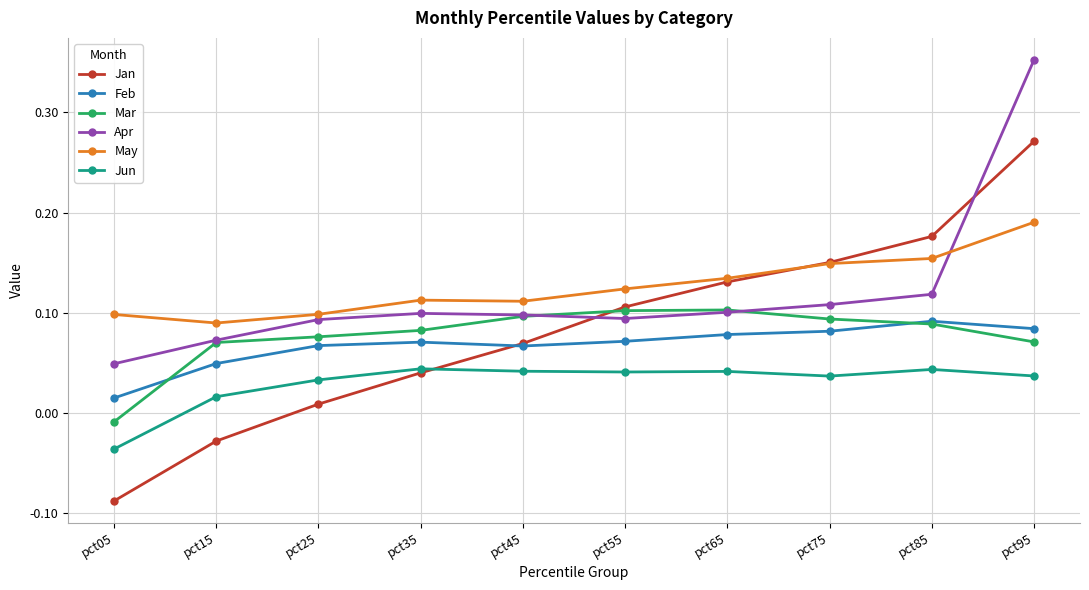

At which category does the chart reach its peak across all series?

pct95